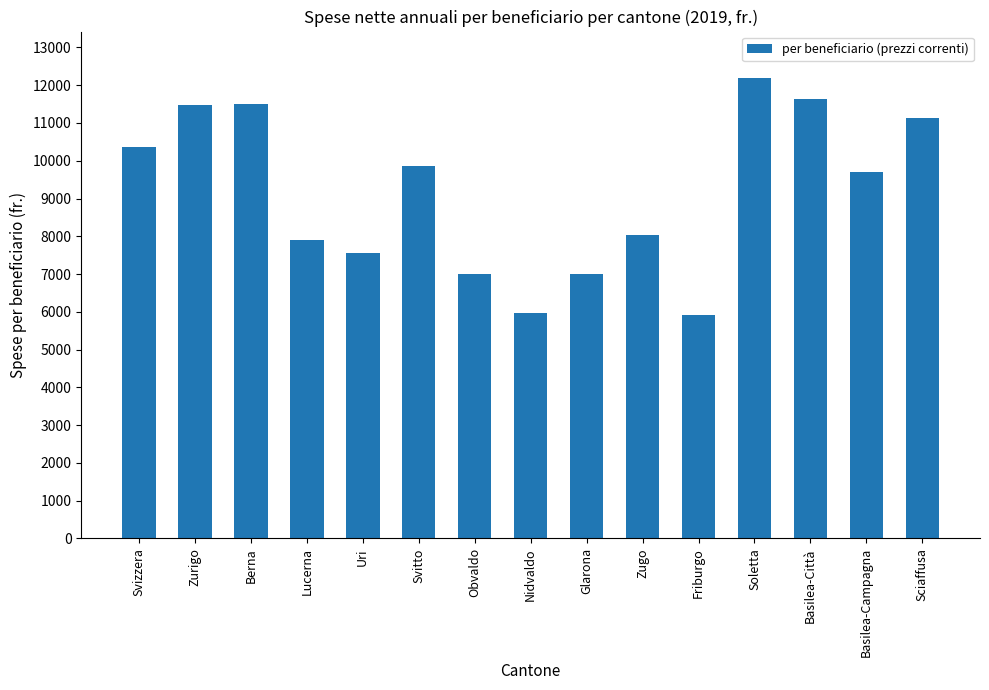

What is the minimum value shown in the chart?

5912